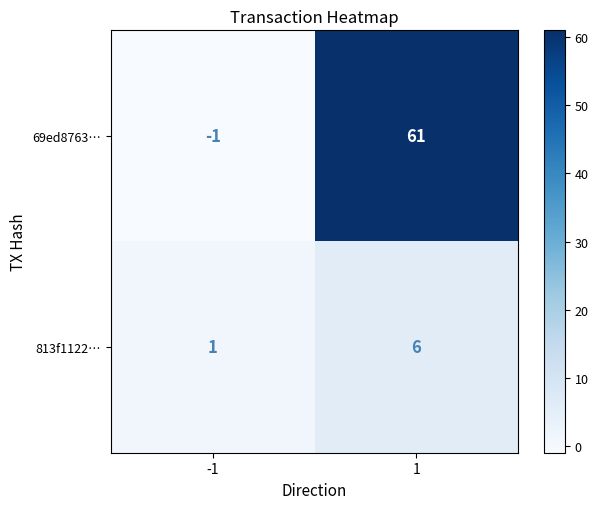

At how many categories does at least one series exceed 28?

1